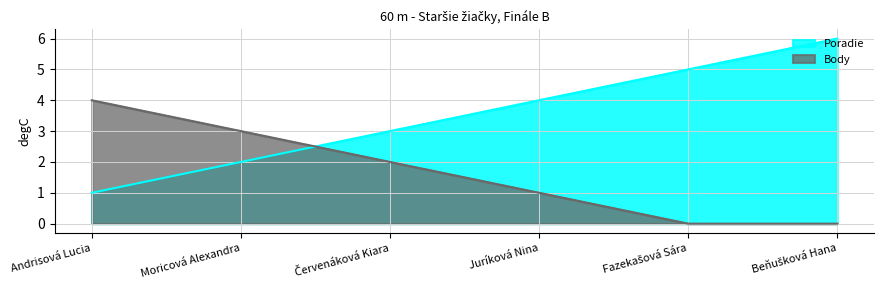

Which series has the largest total across all categories?

Poradie